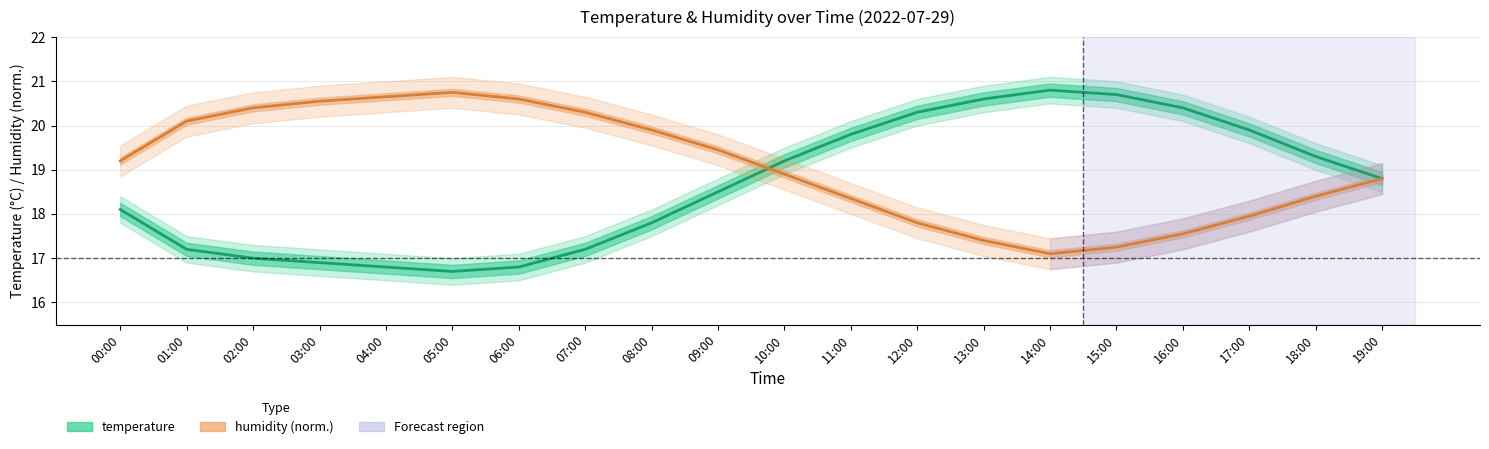

Between which two adjacent categories do temperature and humidity (norm.) first intersect?

09:00 and 10:00